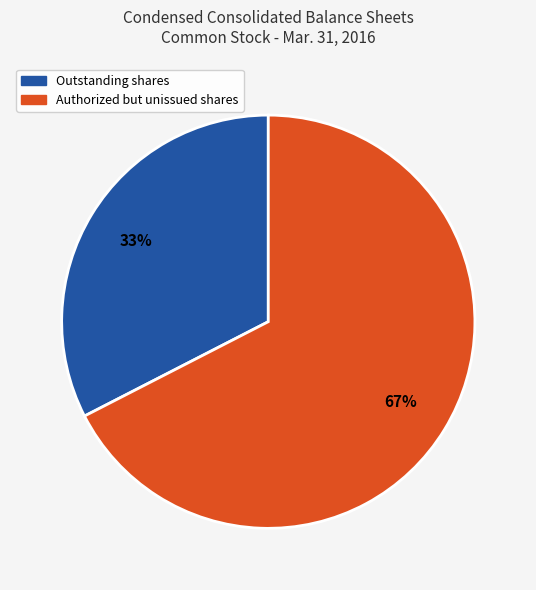

Approximately how many times larger is the value at Outstanding shares compared to Authorized but unissued shares?

0.5